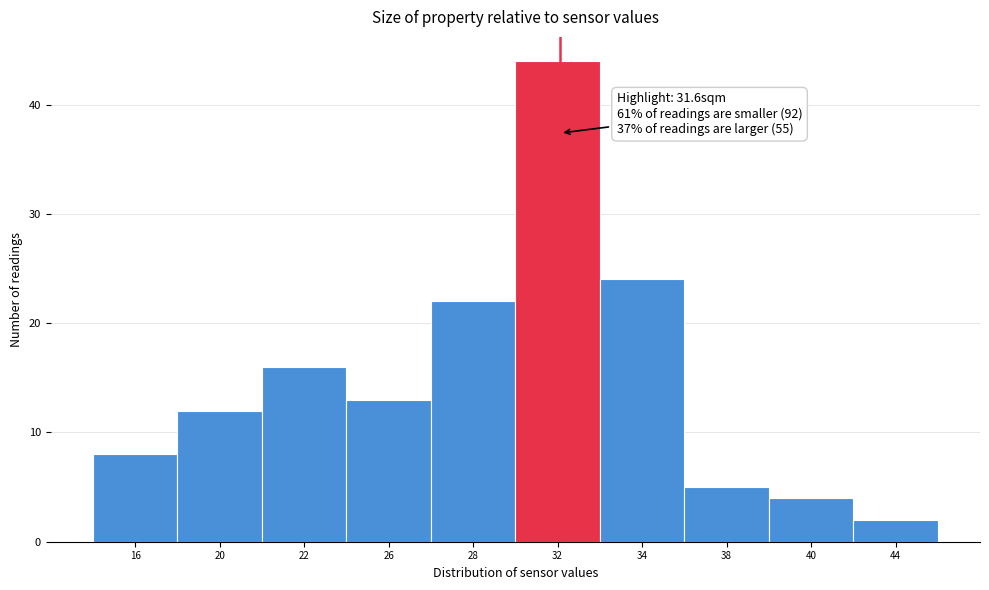

Reading right to left, list all the values displayed in this chart.

44=2	40=4	38=5	34=24	32=44	28=22	26=13	22=16	20=12	16=8